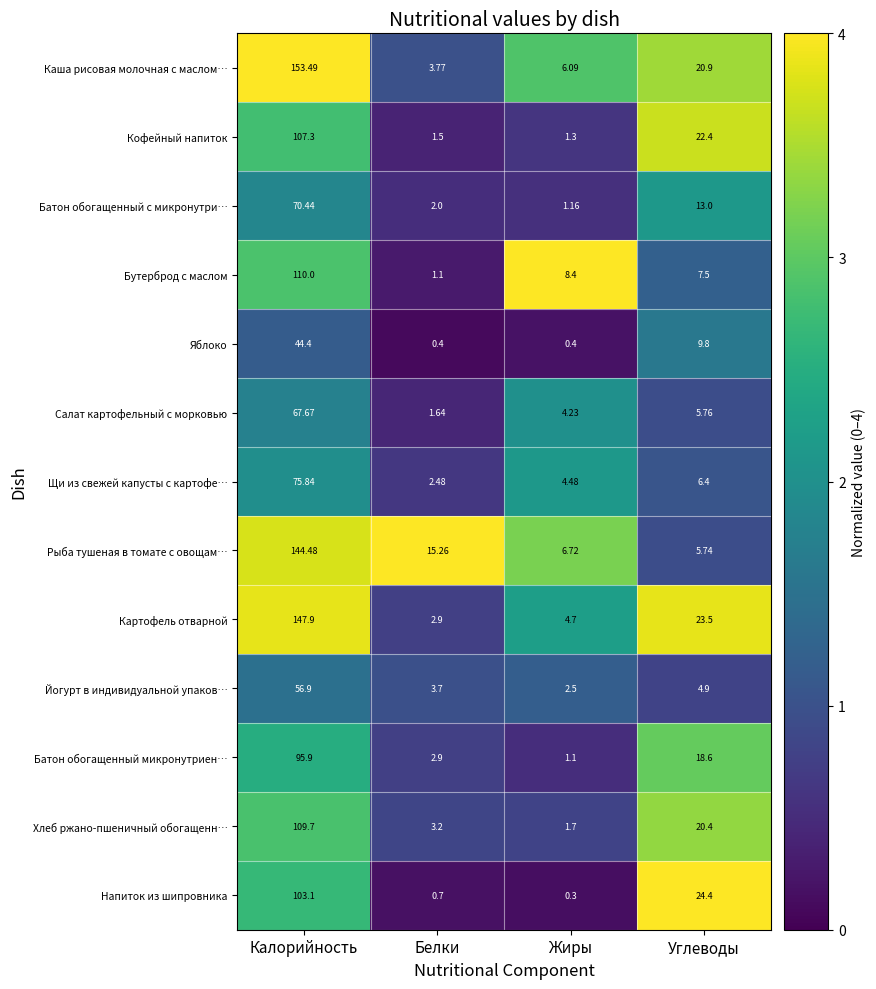

How many data points in Хлеб ржано-пшеничный обогащенн… are above 20?

2